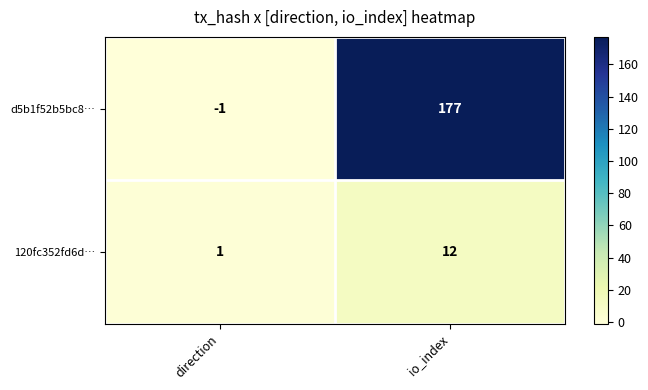

List the series in order of their peak value, lowest first.

120fc352fd6d…, d5b1f52b5bc8…